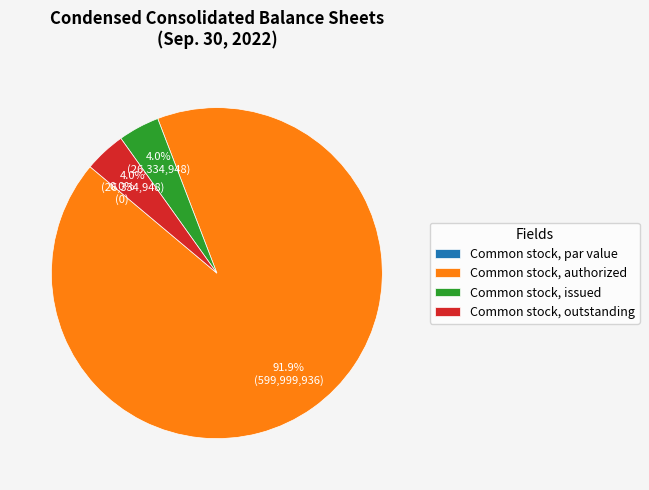

The Common stock, authorized slice represents 92% of the pie. True or false?

True